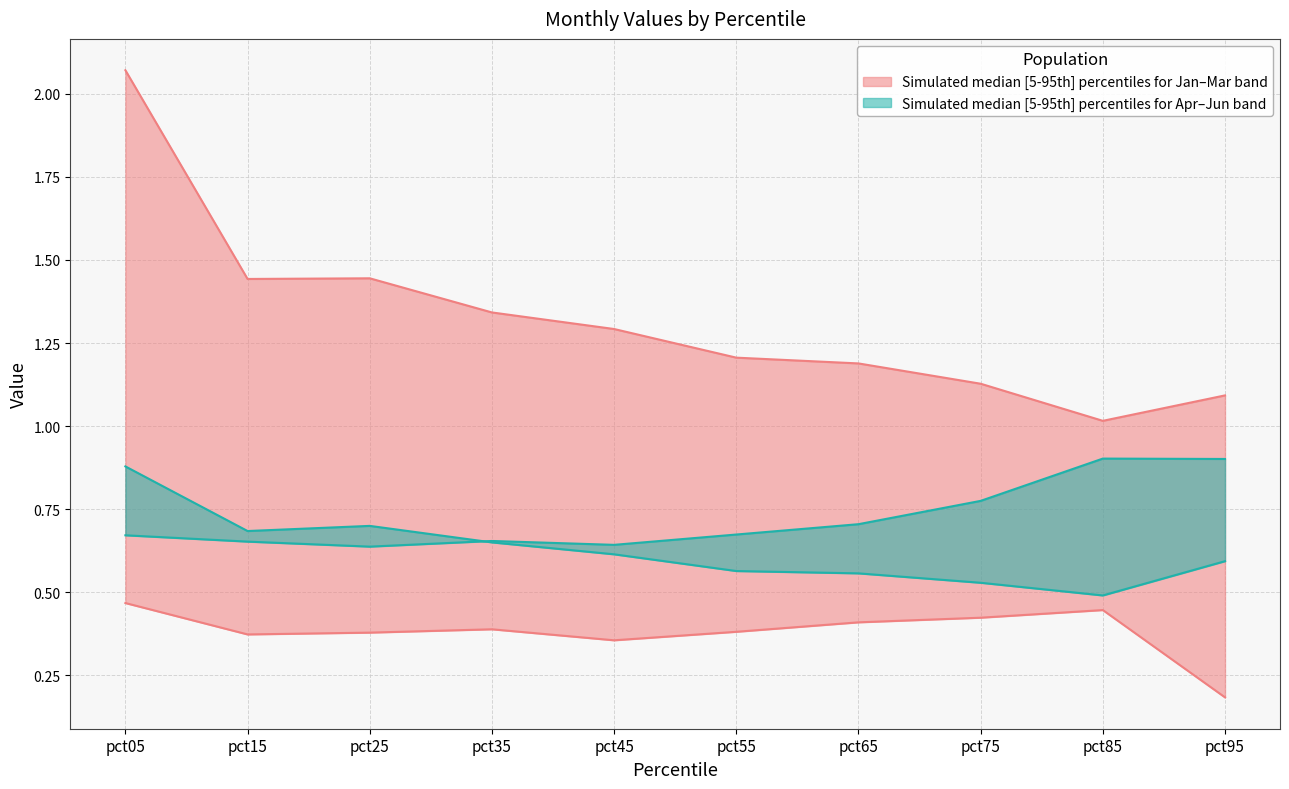

Is it true that Jun equals 0.9 at pct75?

False